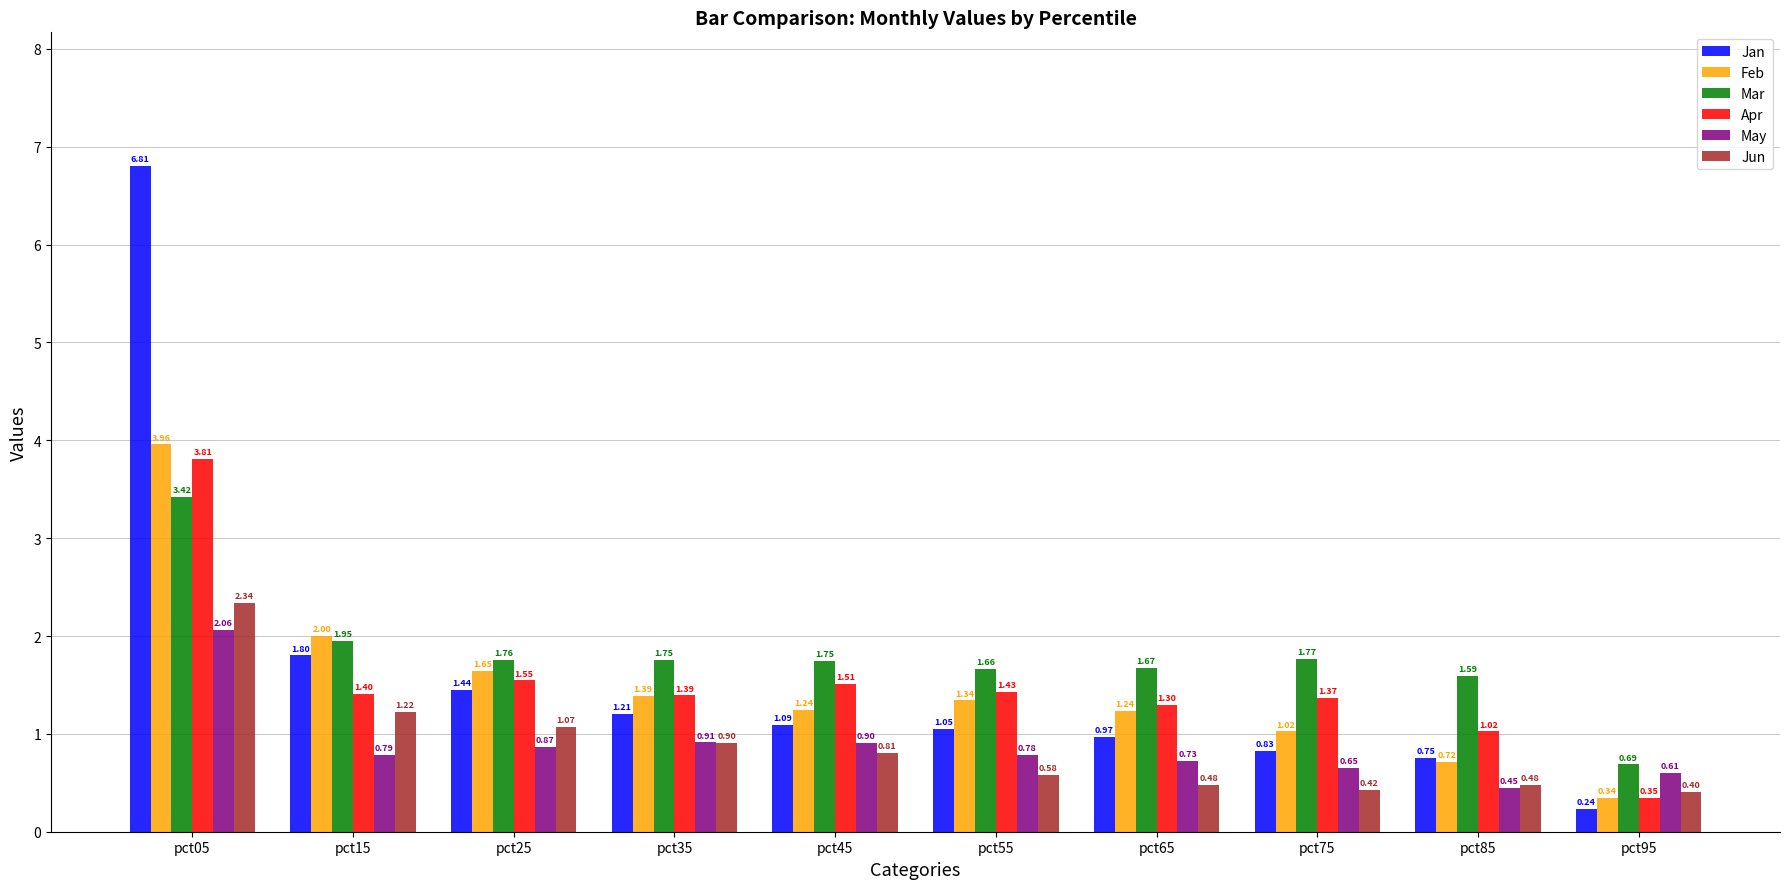

Which series changed the most between pct45 and pct55?

Jun